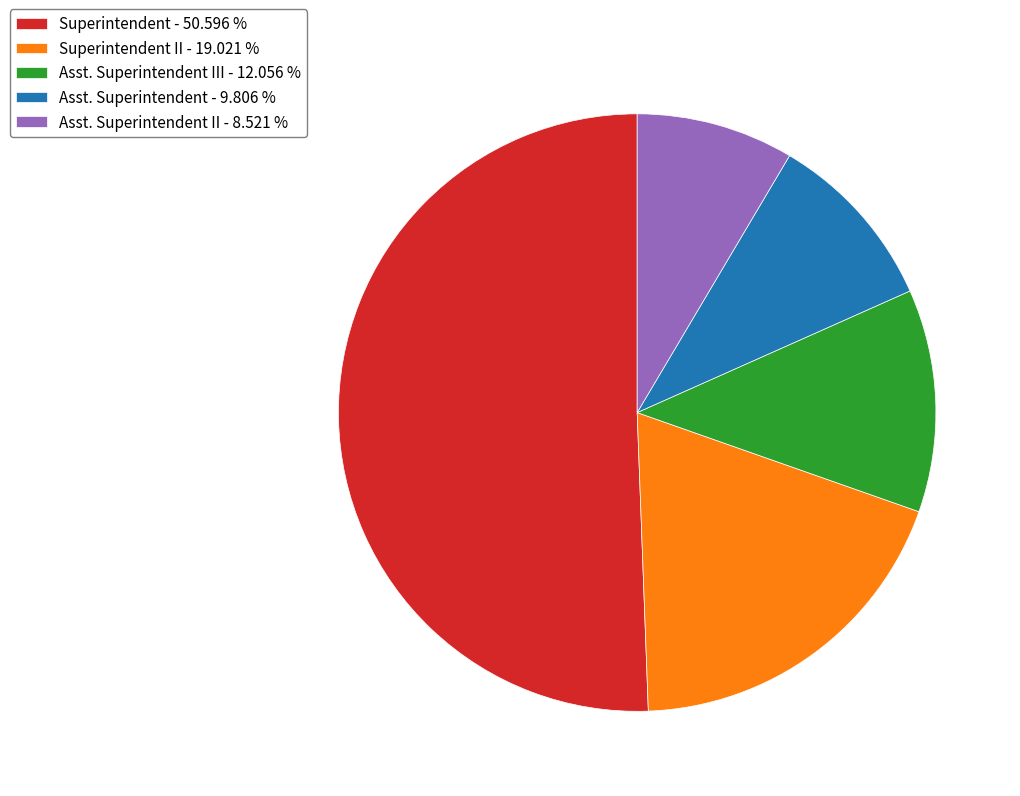

Which slice is the smallest?

Asst. Superintendent II - 8.521 %